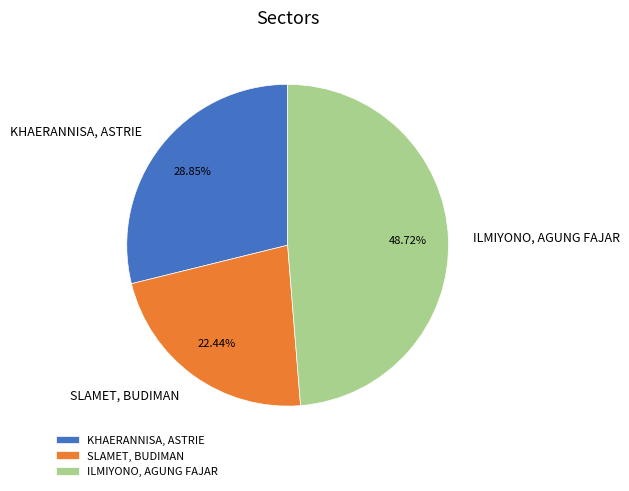

Rank the categories by value from lowest to highest.

SLAMET, BUDIMAN, KHAERANNISA, ASTRIE, ILMIYONO, AGUNG FAJAR